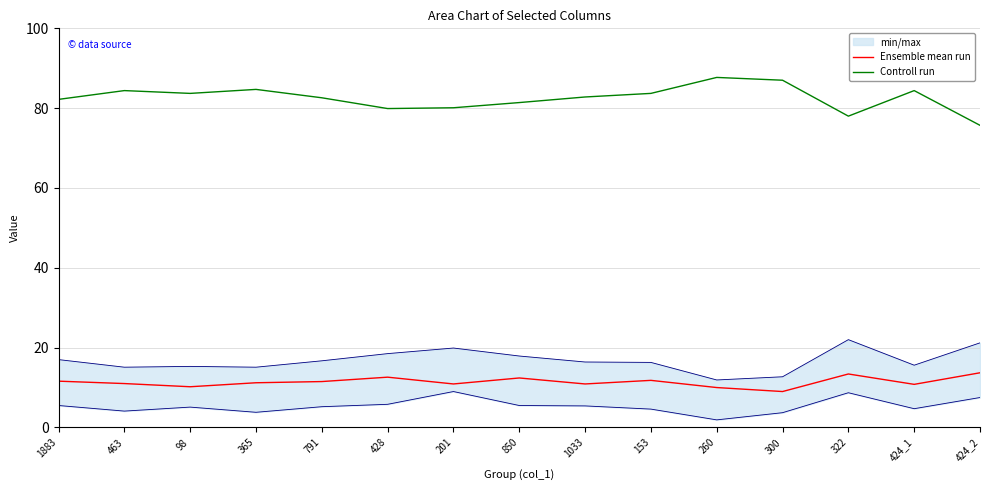

What is the average value of the Controll run series?

82.6